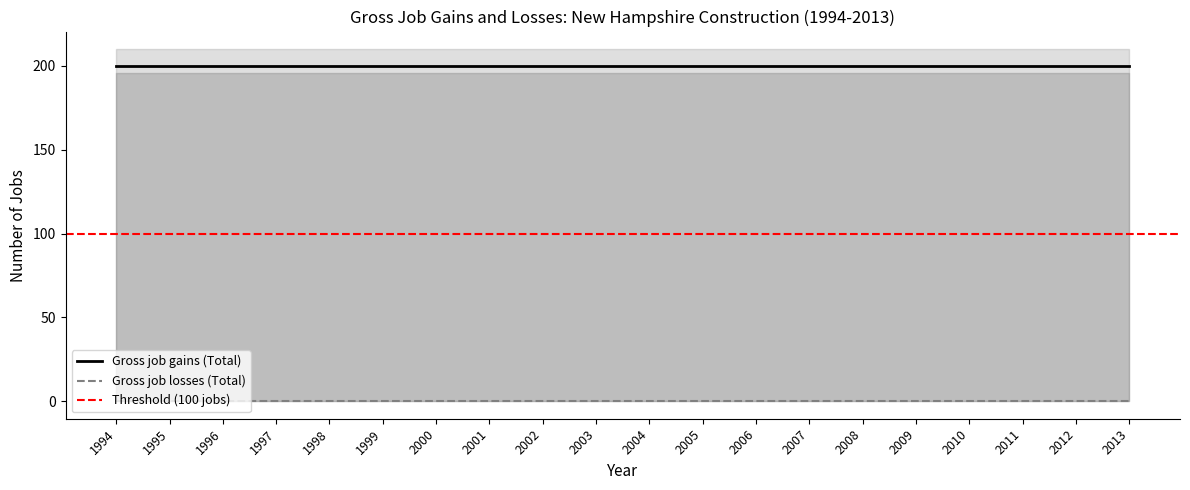

Which series has the largest total across all categories?

Gross job gains (Total)